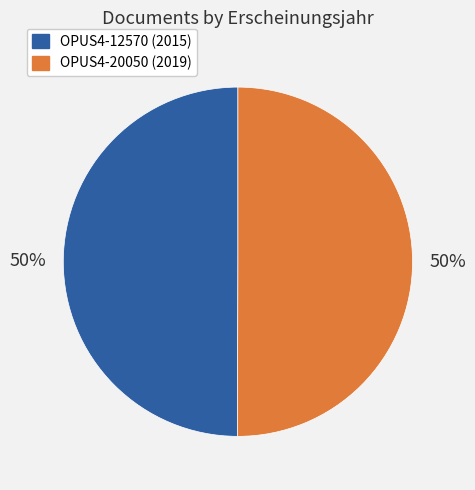

What is the ratio of the value at OPUS4-12570 to the value at OPUS4-20050?

1.0